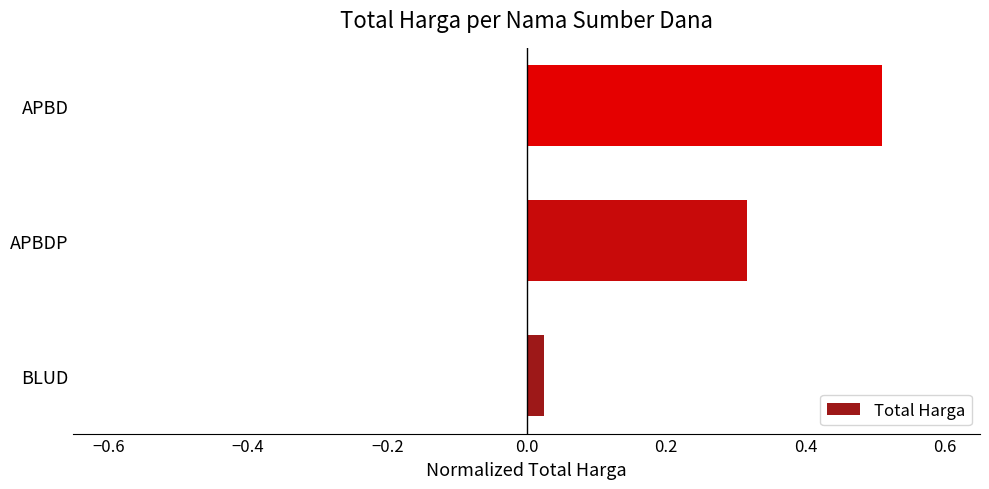

What is the difference between the maximum and minimum values?

0.5